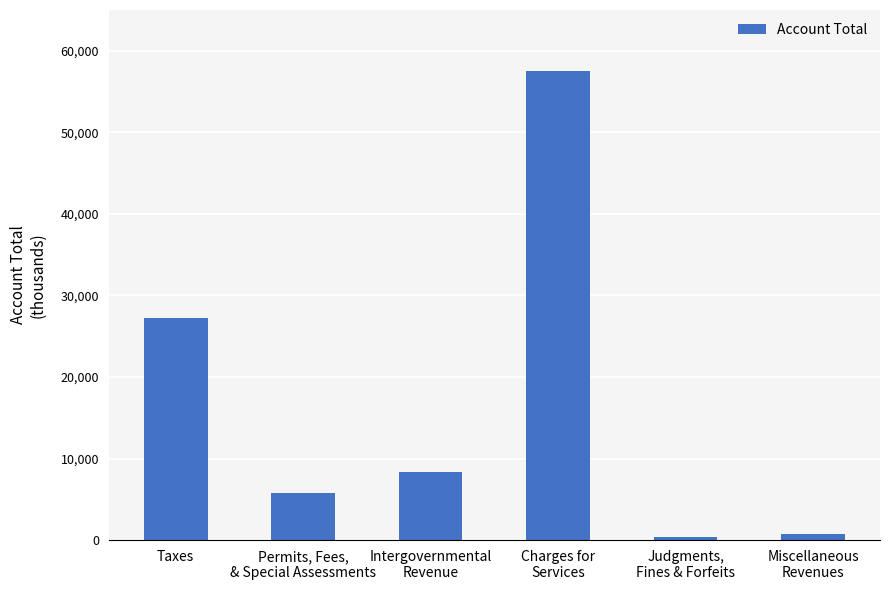

What is the smallest value displayed?

385